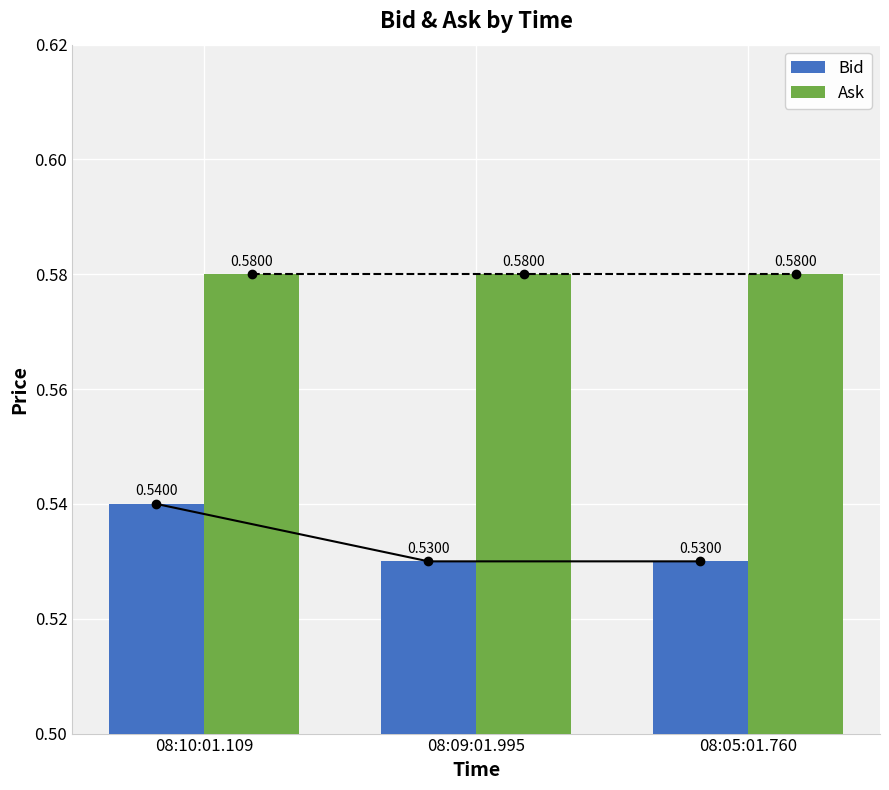

Reading left to right, extract all data points from this chart.

Bid: 0.5	0.5	0.5
Ask: 0.6	0.6	0.6